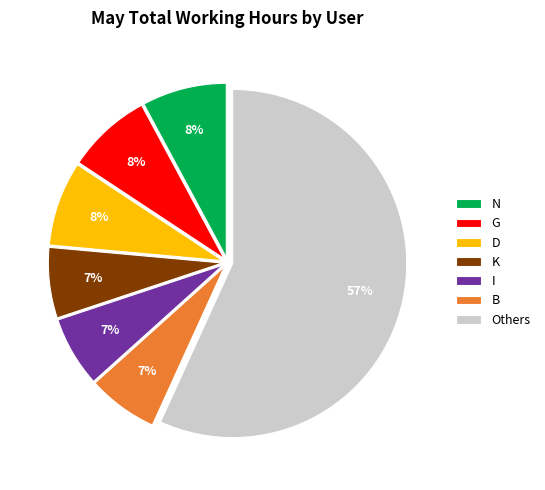

True or false: K accounts for 7% of the total.

True